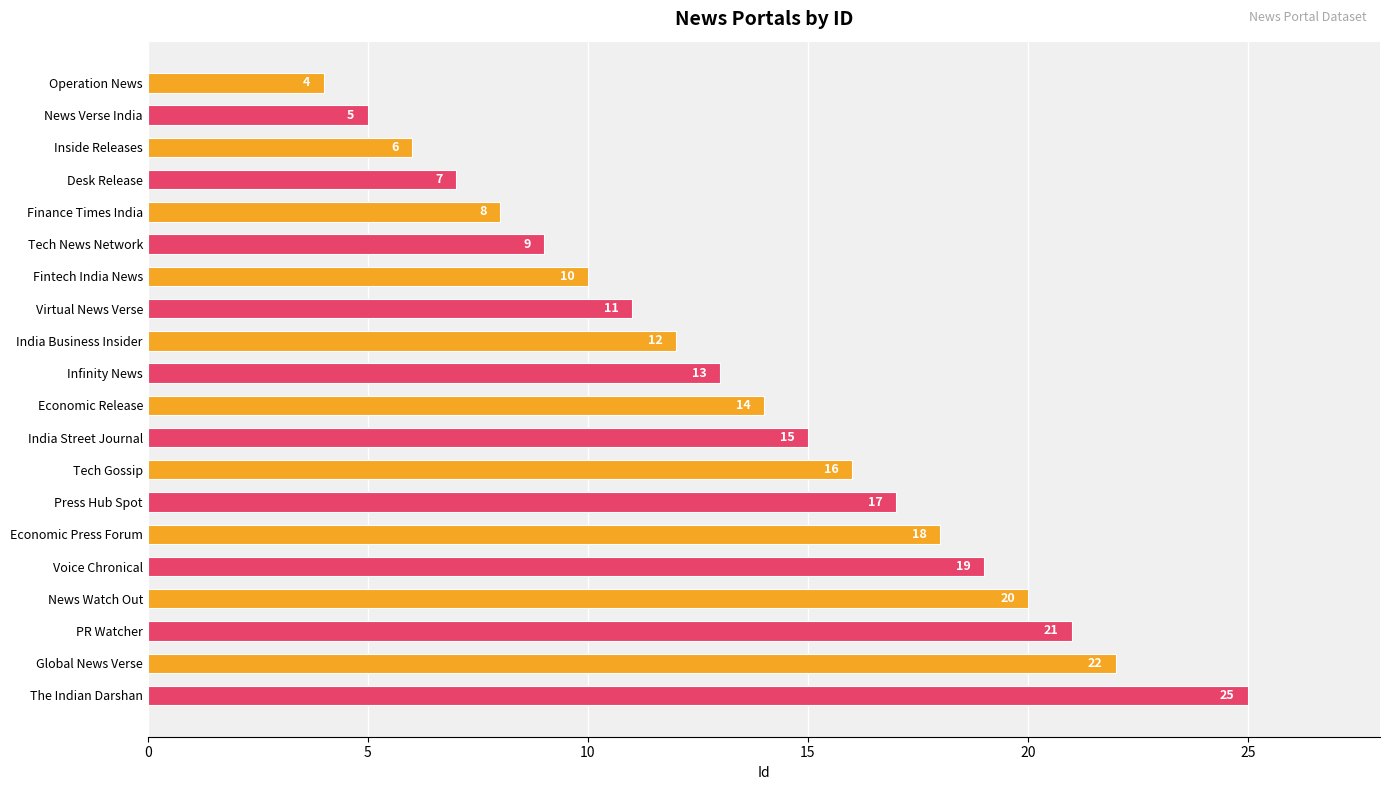

Rank the categories by value from highest to lowest.

The Indian Darshan, Global News Verse, PR Watcher, News Watch Out, Voice Chronical, Economic Press Forum, Press Hub Spot, Tech Gossip, India Street Journal, Economic Release, Infinity News, India Business Insider, Virtual News Verse, Fintech India News, Tech News Network, Finance Times India, Desk Release, Inside Releases, News Verse India, Operation News